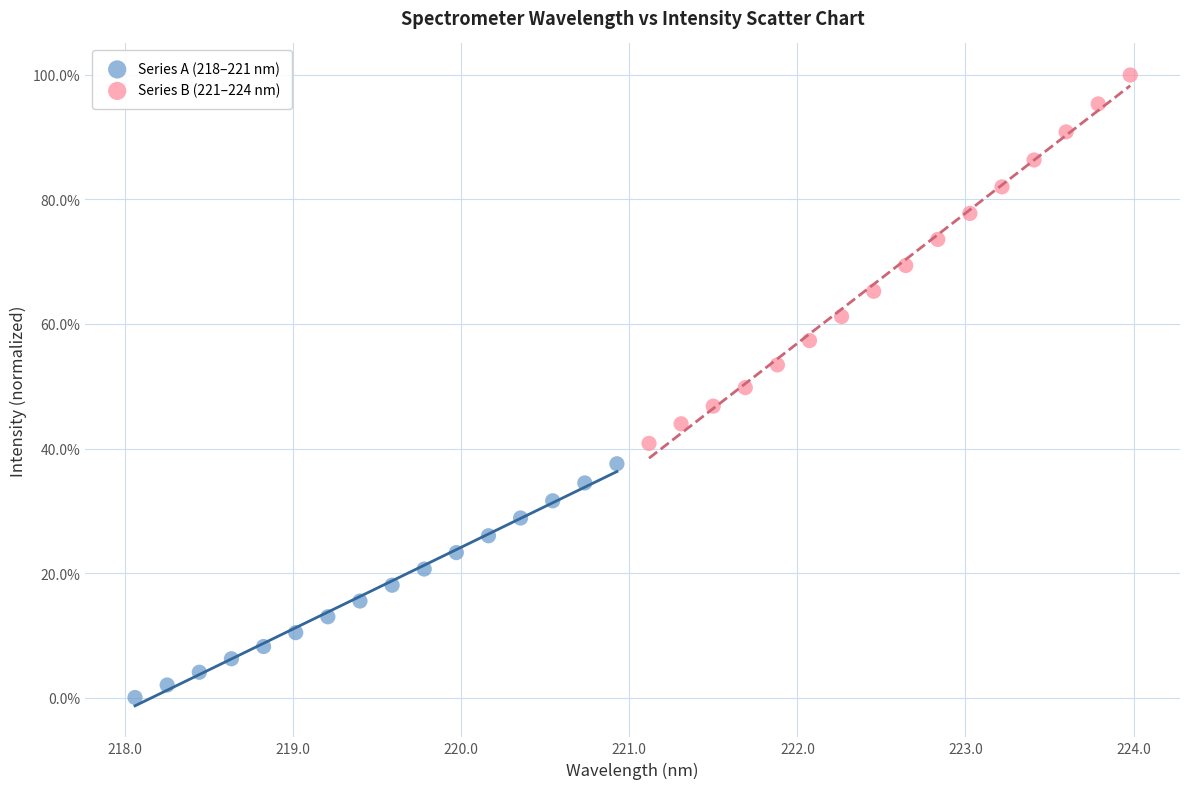

What are all the series names shown in the legend?

Series A (218–221 nm), Series B (221–224 nm)